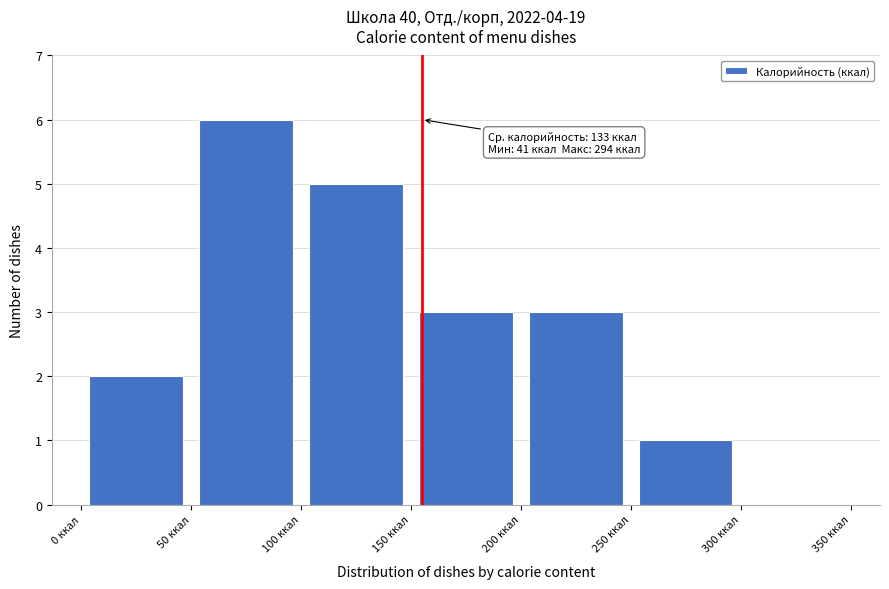

Over which range of the x-axis is the bar tallest?

50 to 100